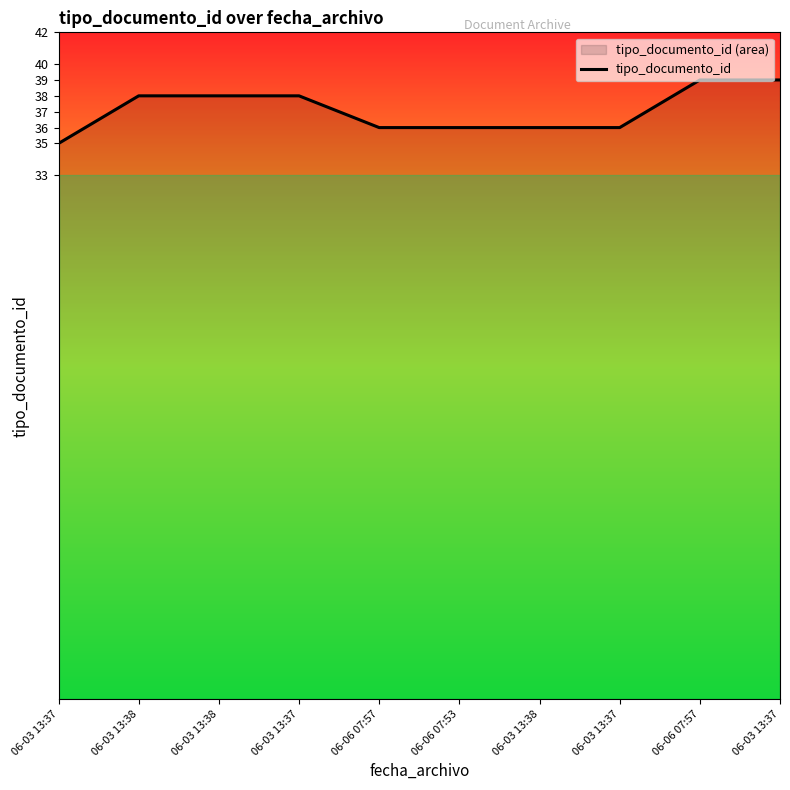

What is the sum of the values at 06-06 07:57 and 06-06 07:57?

75